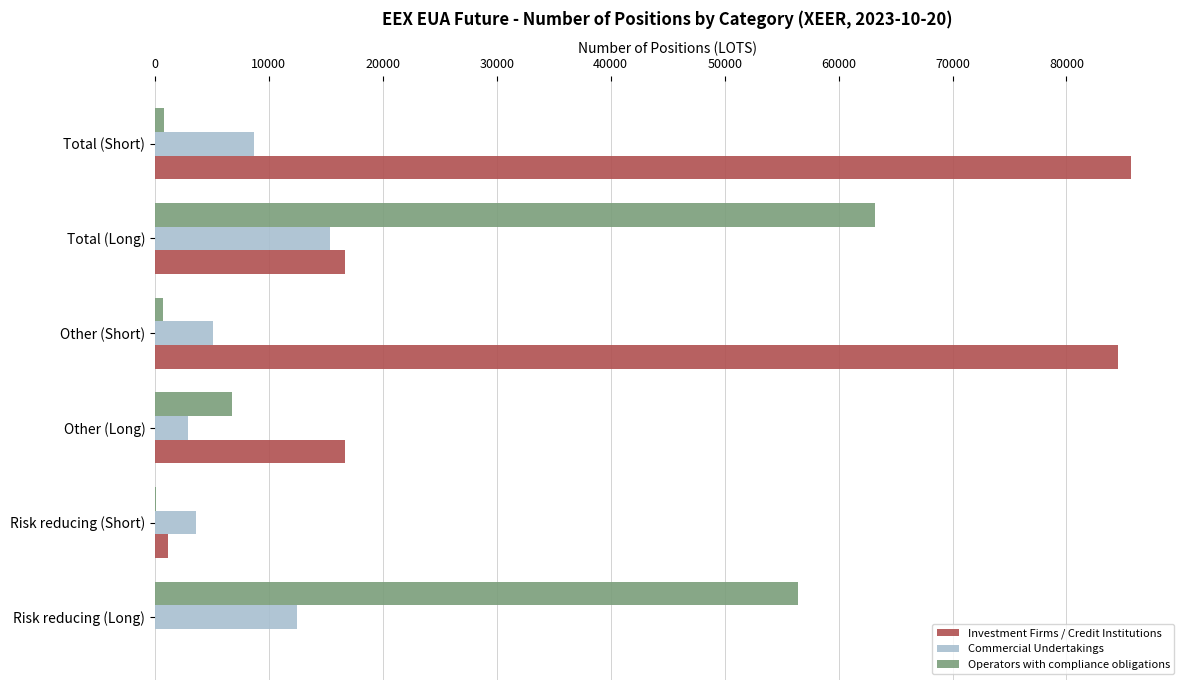

What is the greatest value displayed?

85678